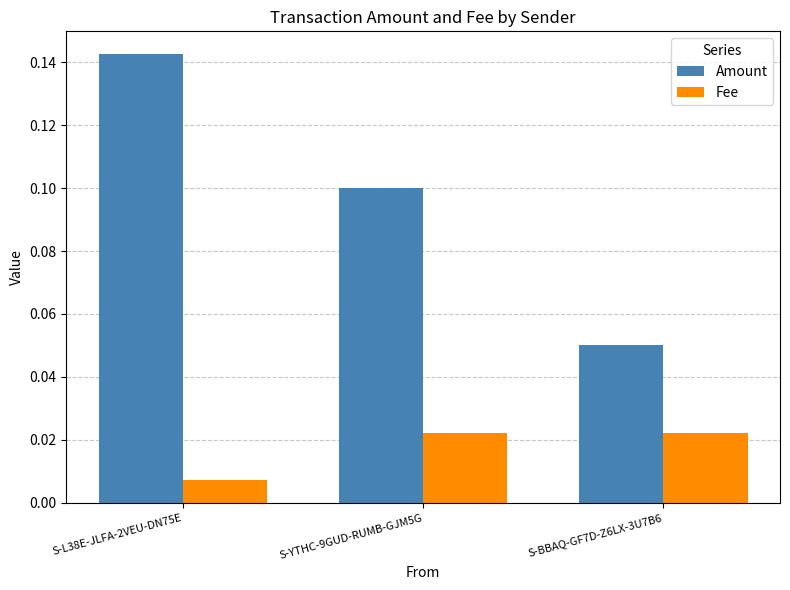

How many distinct data groups are displayed?

2